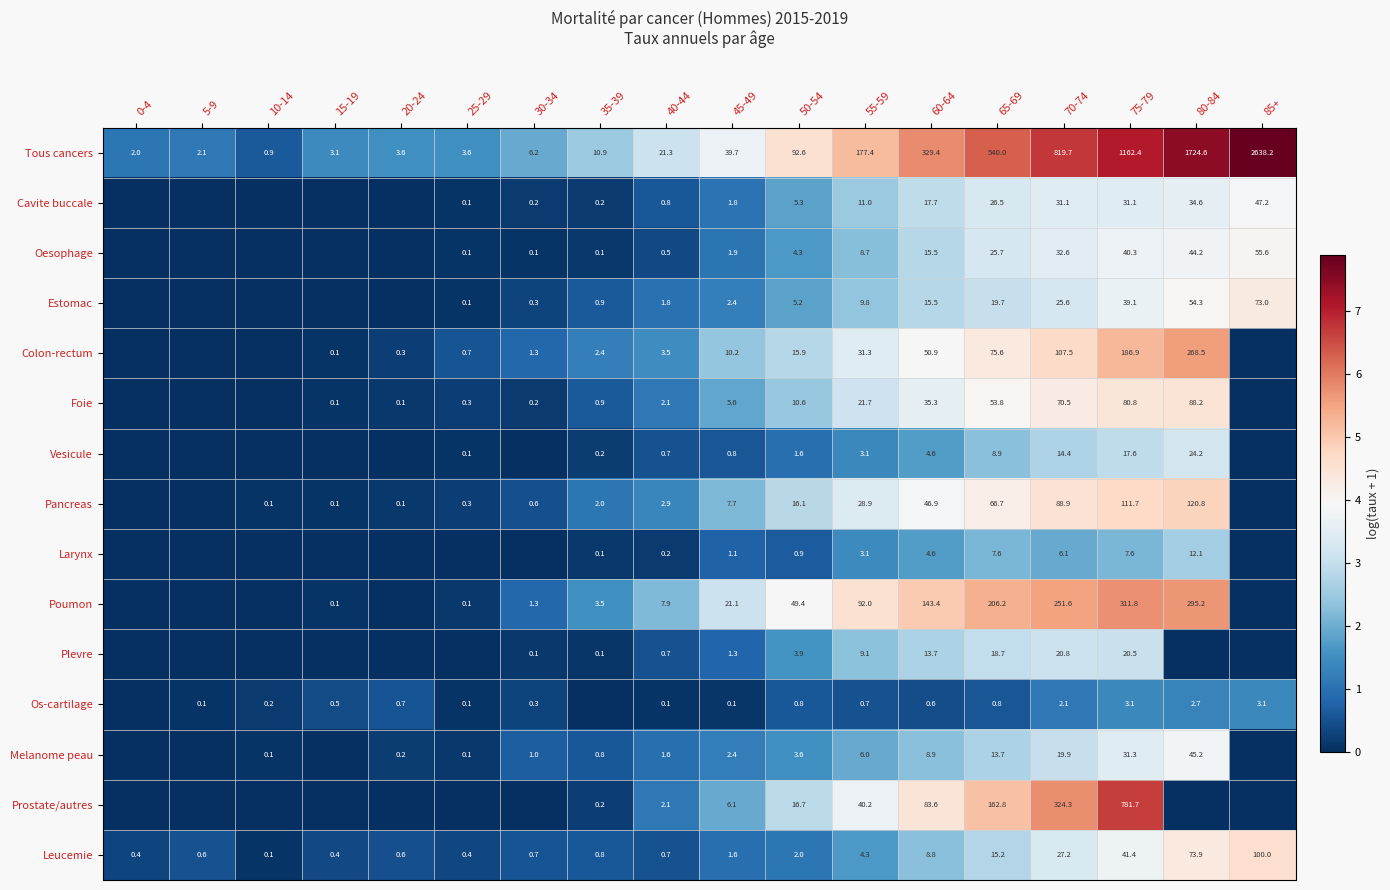

True or false: Pancreas has a value of 4.9 at 55-59.

False